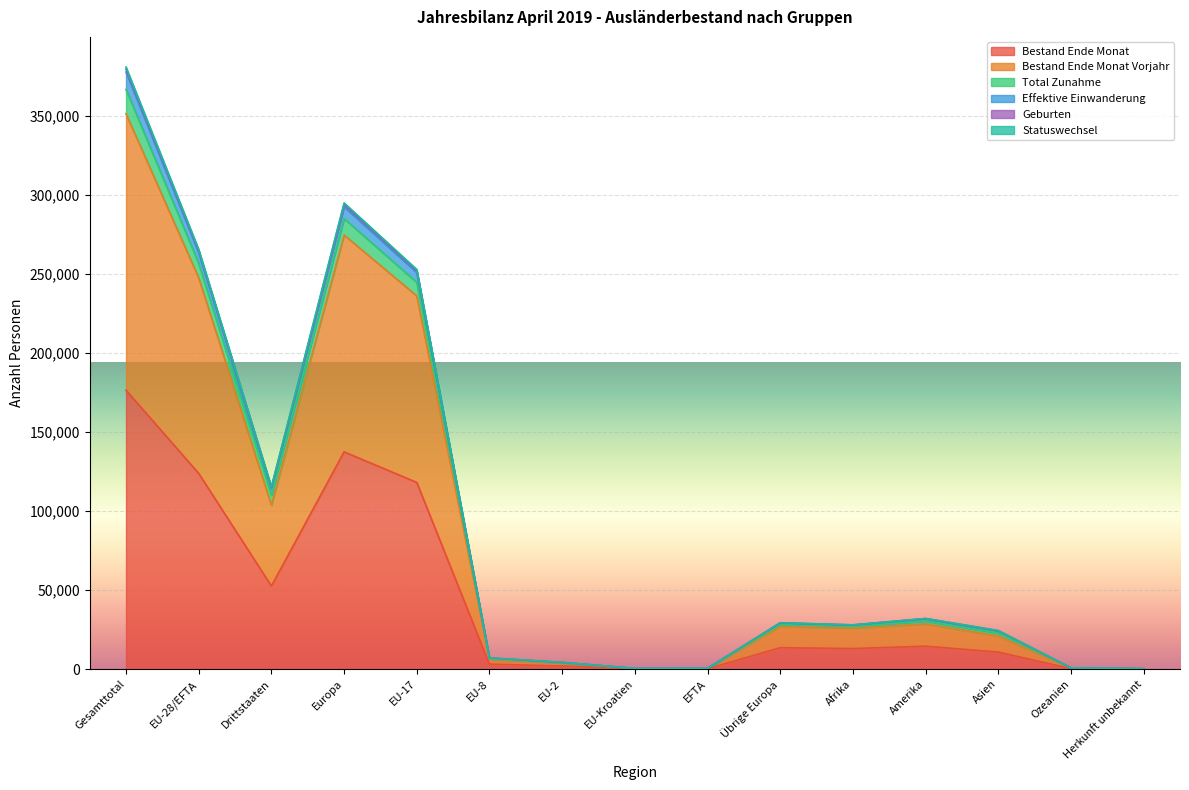

What is the label of the 8th point from the left?

EU-Kroatien